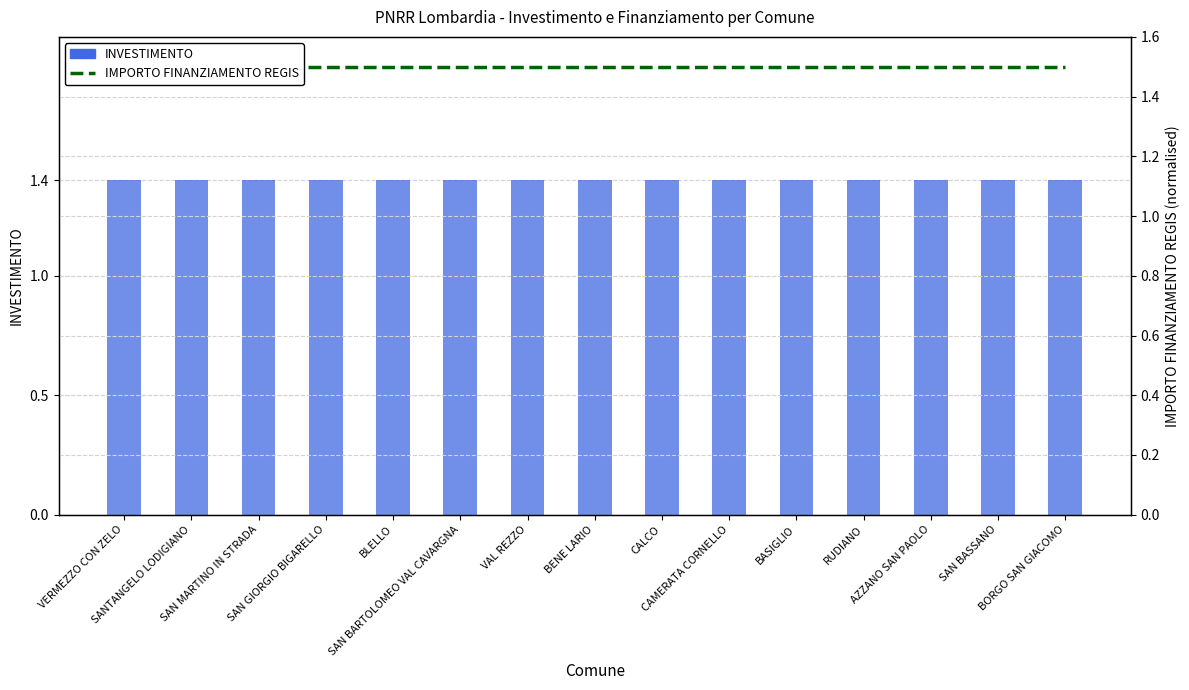

List the labels in order of IMPORTO FINANZIAMENTO REGIS value, smallest first.

VERMEZZO CON ZELO, SANTANGELO LODIGIANO, SAN MARTINO IN STRADA, SAN GIORGIO BIGARELLO, BLELLO, SAN BARTOLOMEO VAL CAVARGNA, VAL REZZO, BENE LARIO, CALCO, CAMERATA CORNELLO, BASIGLIO, RUDIANO, AZZANO SAN PAOLO, SAN BASSANO, BORGO SAN GIACOMO